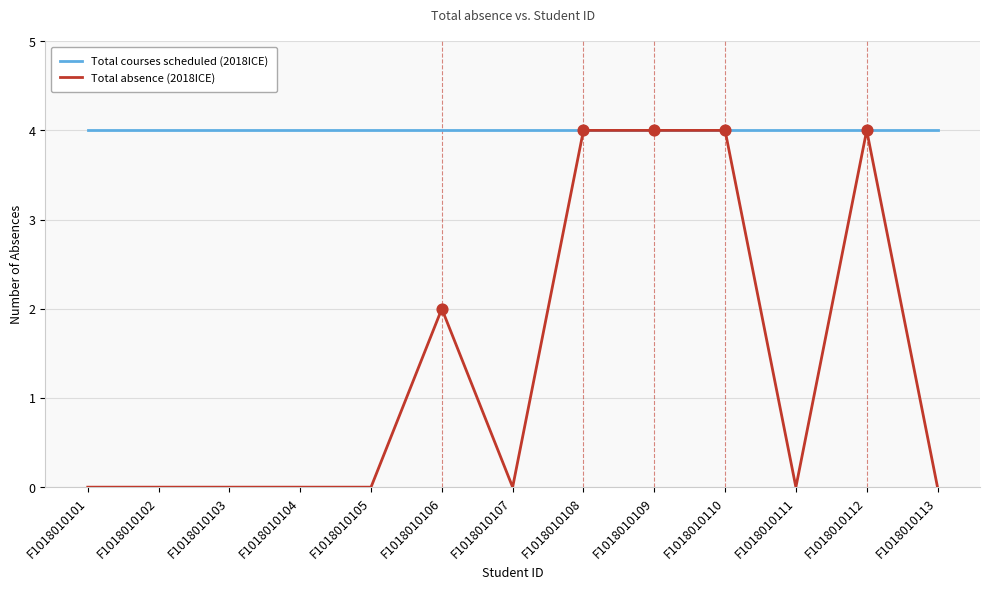

What is the total value across all series at F1018010109?

8